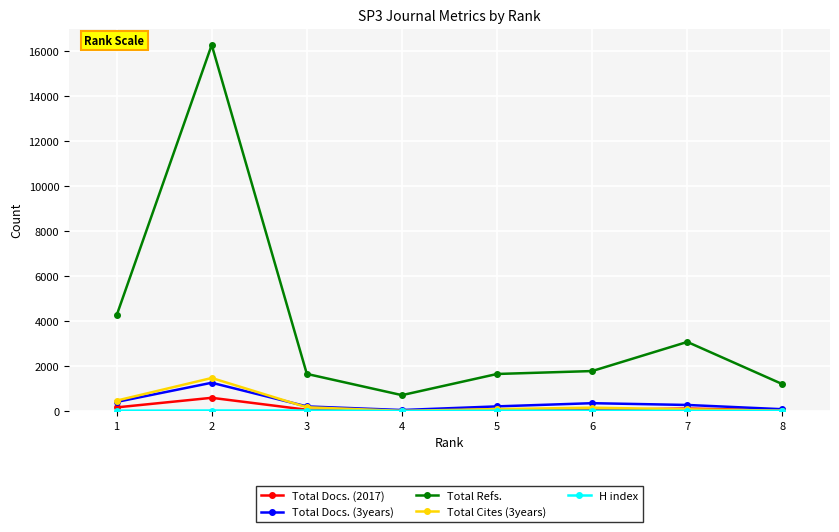

What is the maximum value shown in the chart?

16279